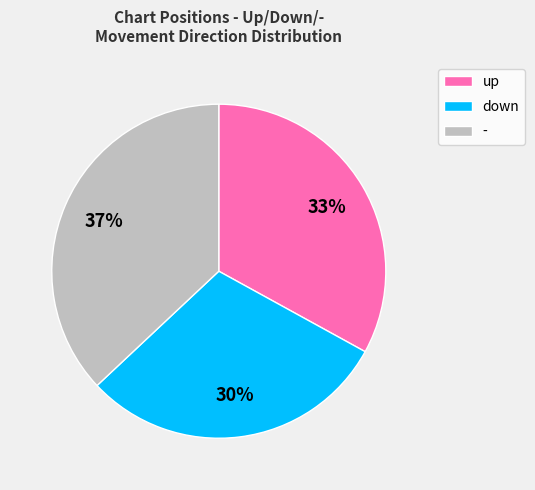

Which category has the smallest portion of the pie?

down